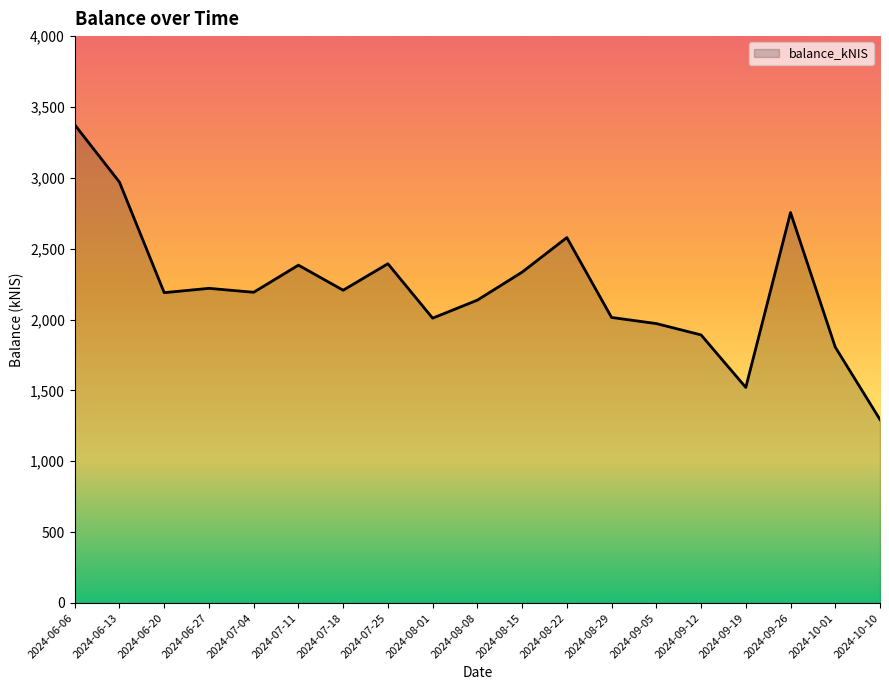

What is the maximum value shown in the chart?

3374.2